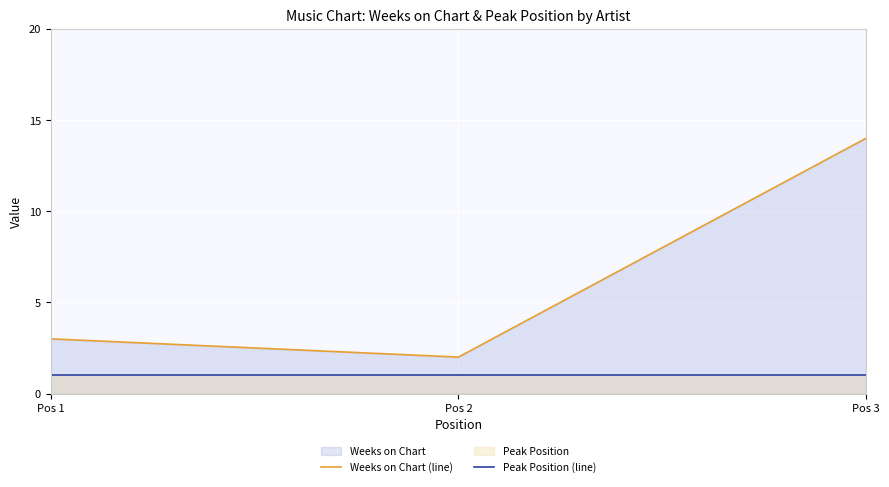

Which label corresponds to the smallest value in the chart?

Pos 1